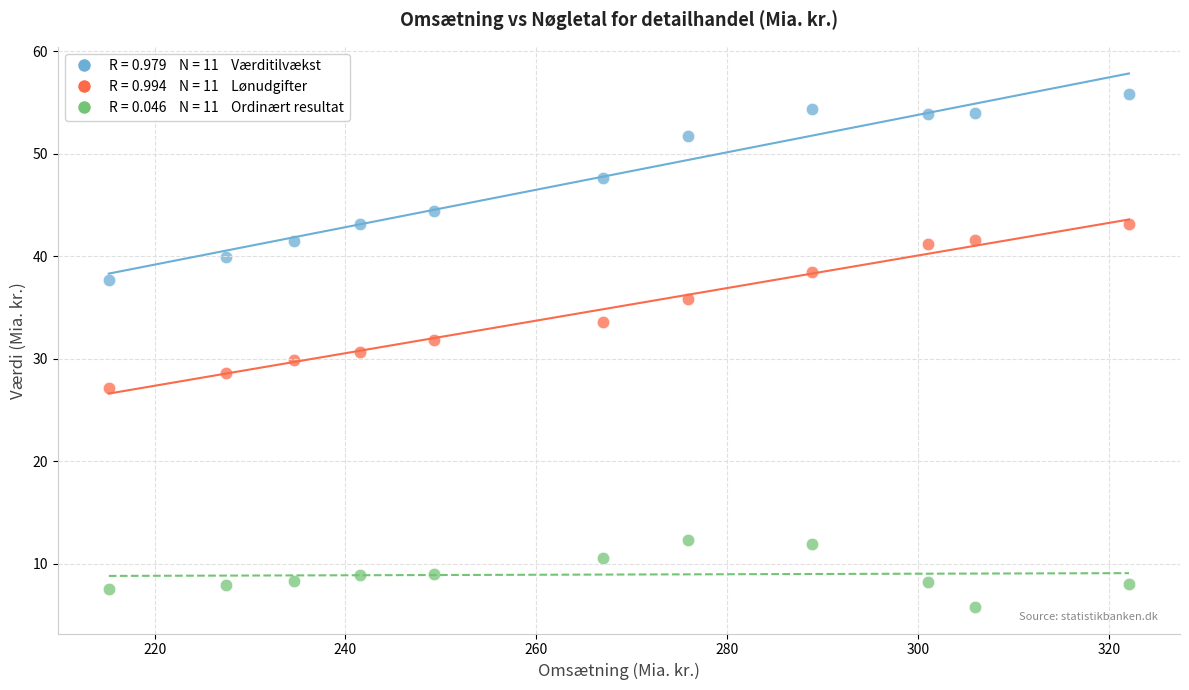

Across all data points, what is the range of X values (max minus min)?

106.9